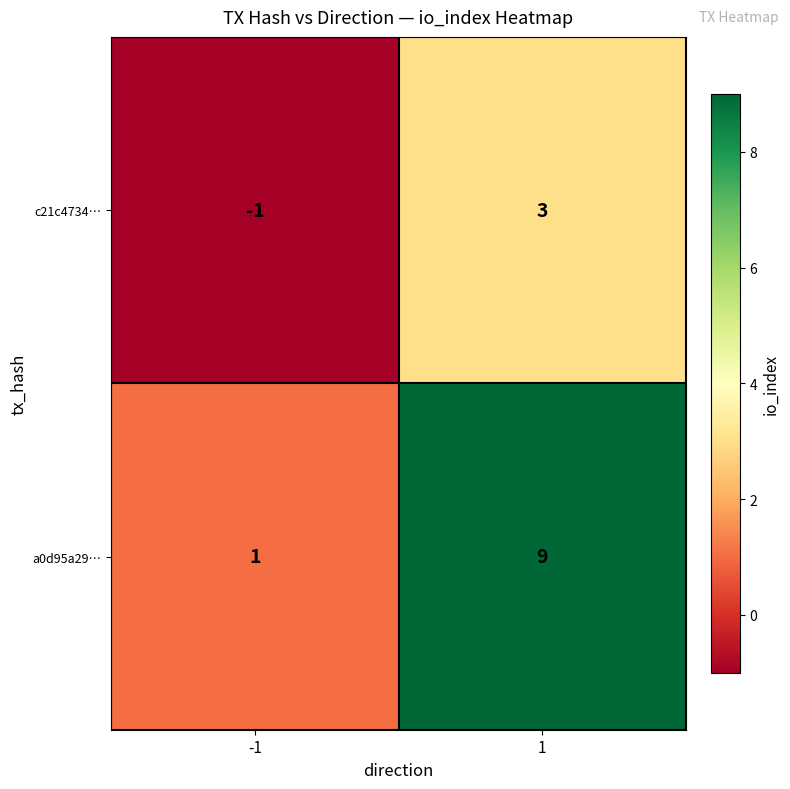

The value of a0d95a29… at 1 is 13. True or false?

False